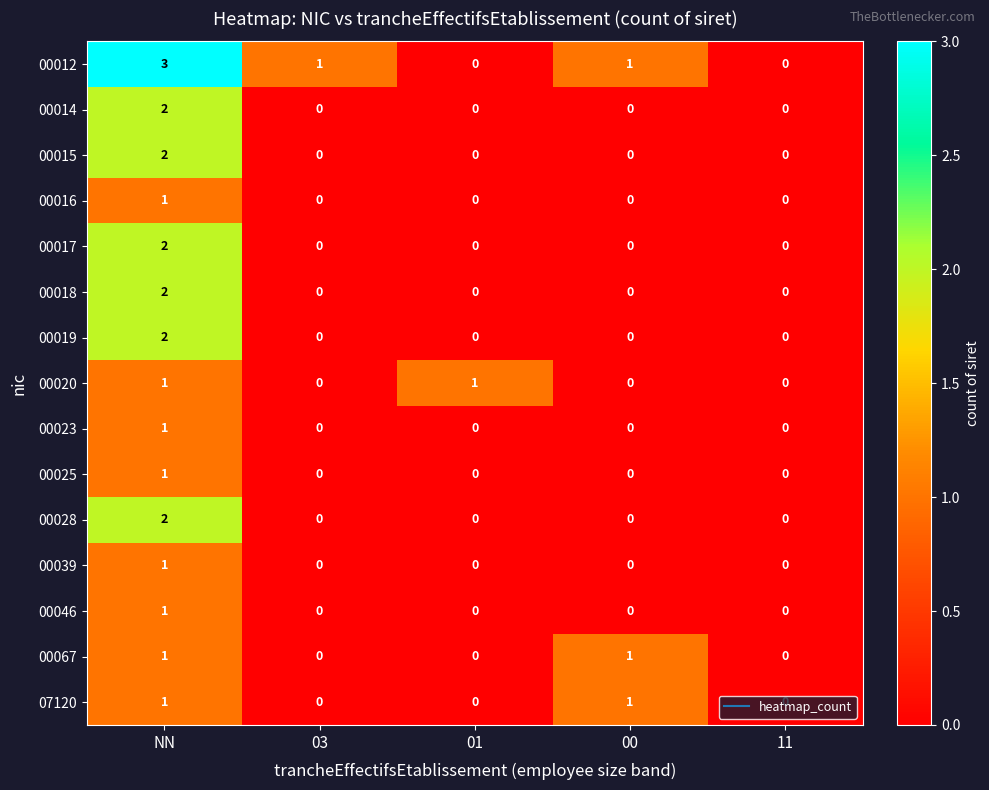

What is the difference between the maximum and minimum values in the 00012 series?

3